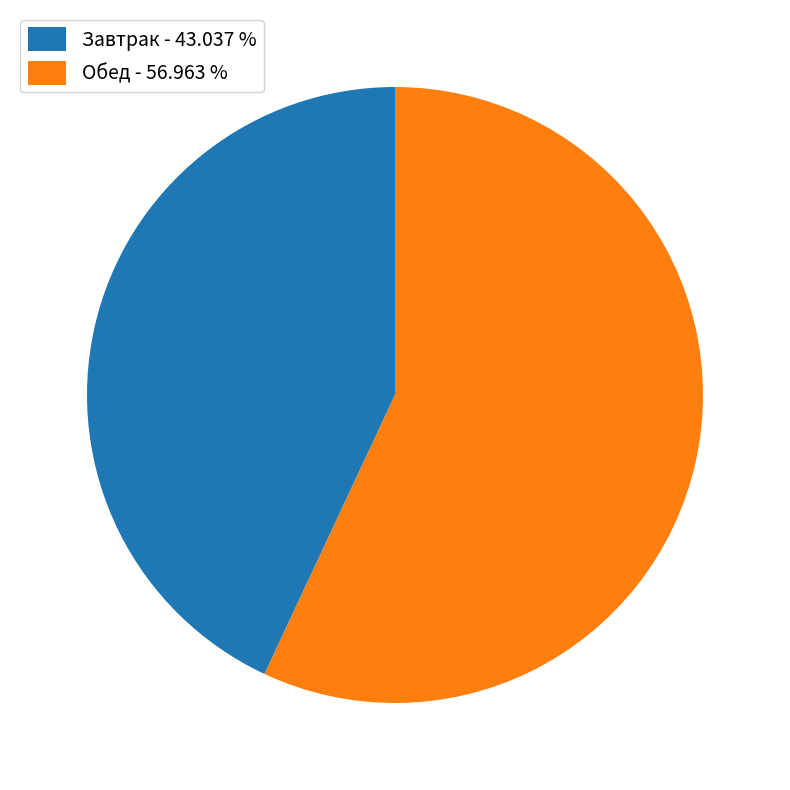

What is the ratio of the value at Обед - 56.963 % to the value at Завтрак - 43.037 %?

1.3